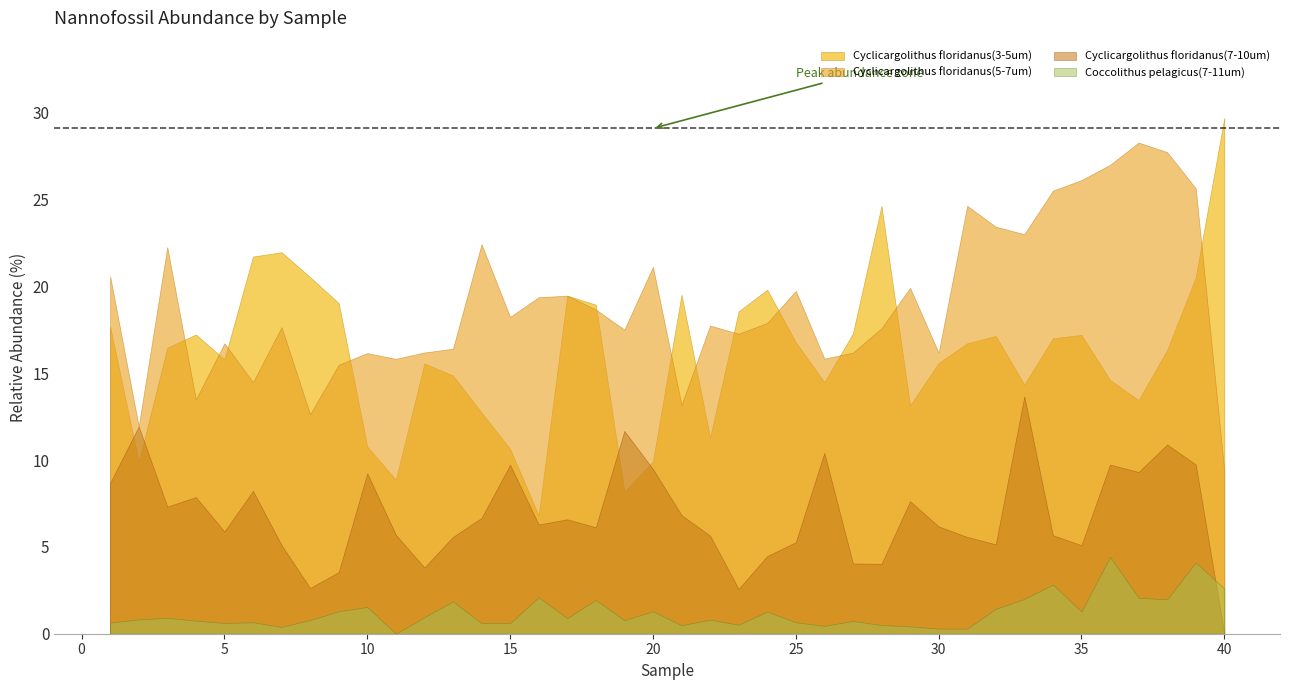

Which series has the largest range (max minus min)?

Cyclicargolithus floridanus(3-5um)